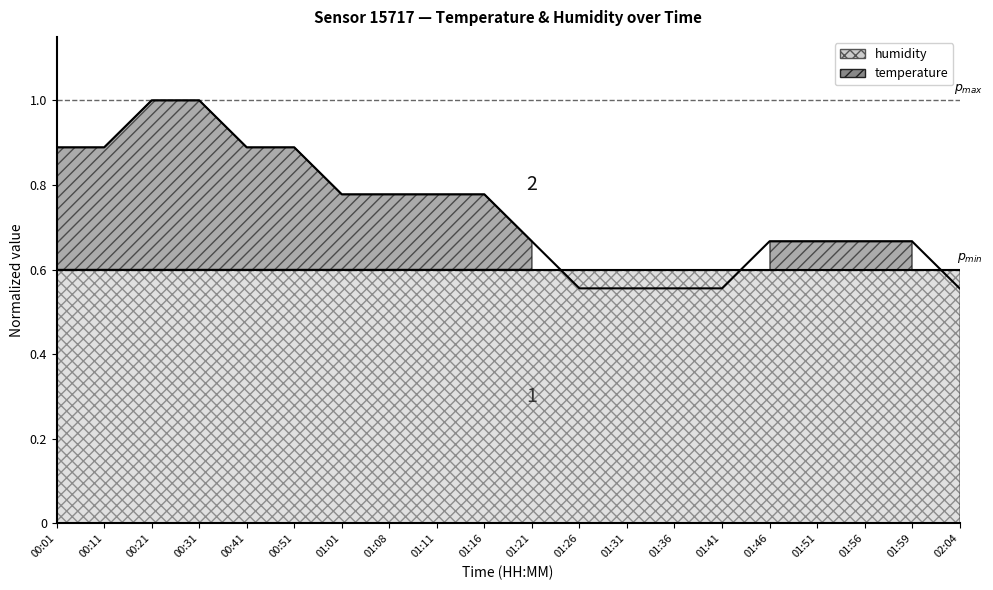

Rank the categories by value from highest to lowest.

00:21, 00:31, 00:01, 00:11, 00:41, 00:51, 01:01, 01:08, 01:11, 01:16, 01:21, 01:46, 01:51, 01:56, 01:59, 01:26, 01:31, 01:36, 01:41, 02:04